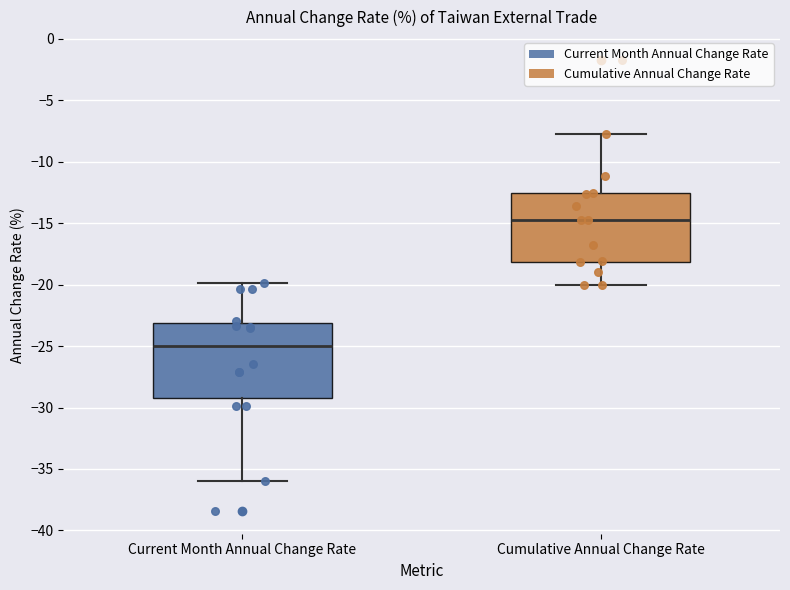

Reading left to right, transcribe this box plot: for each box, give where its median line is, the range the box spans, and where its two whiskers end, as read against the y-axis. The values are not printed on the chart, so give them approximately, as read against the axis.

Current Month Annual Change Rate: median -25.0, box -29.0 to -23.0, whiskers -36.0 to -20.0
Cumulative Annual Change Rate: median -15.0, box -18.0 to -12.5, whiskers -20.0 to -7.5